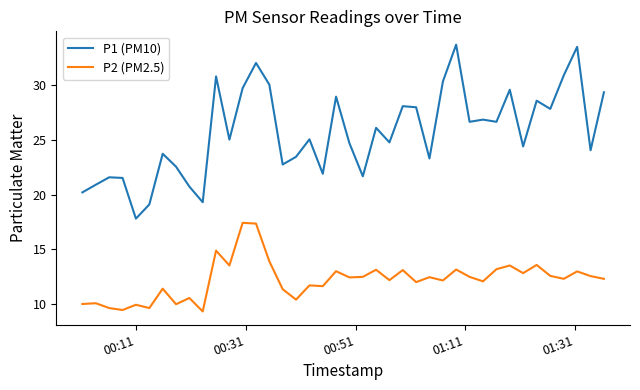

Which series has the largest range (max minus min)?

P1 (PM10)